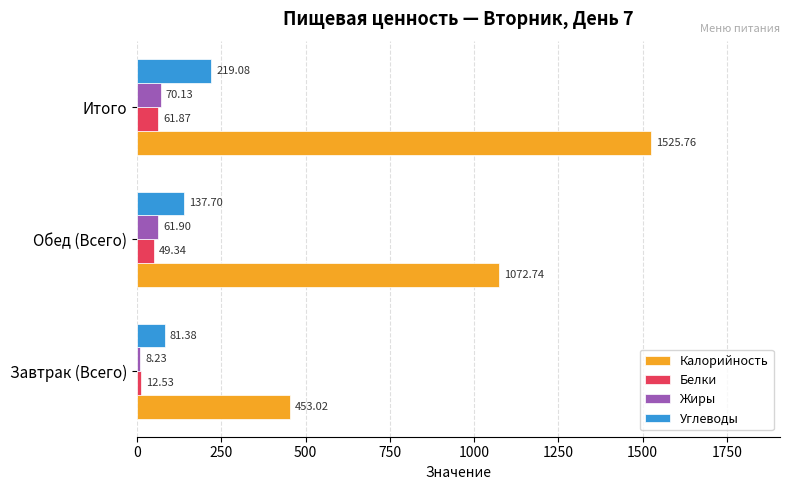

At which label is Жиры closest to 39?

Обед (Всего)